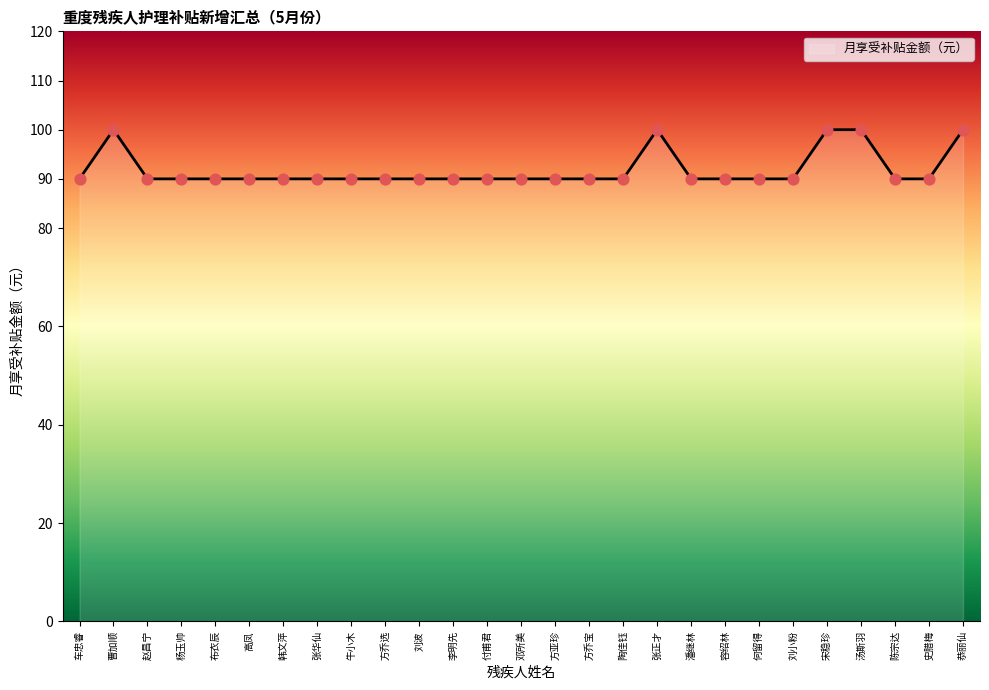

Between 潘继林 and 张正才, which is larger?

张正才